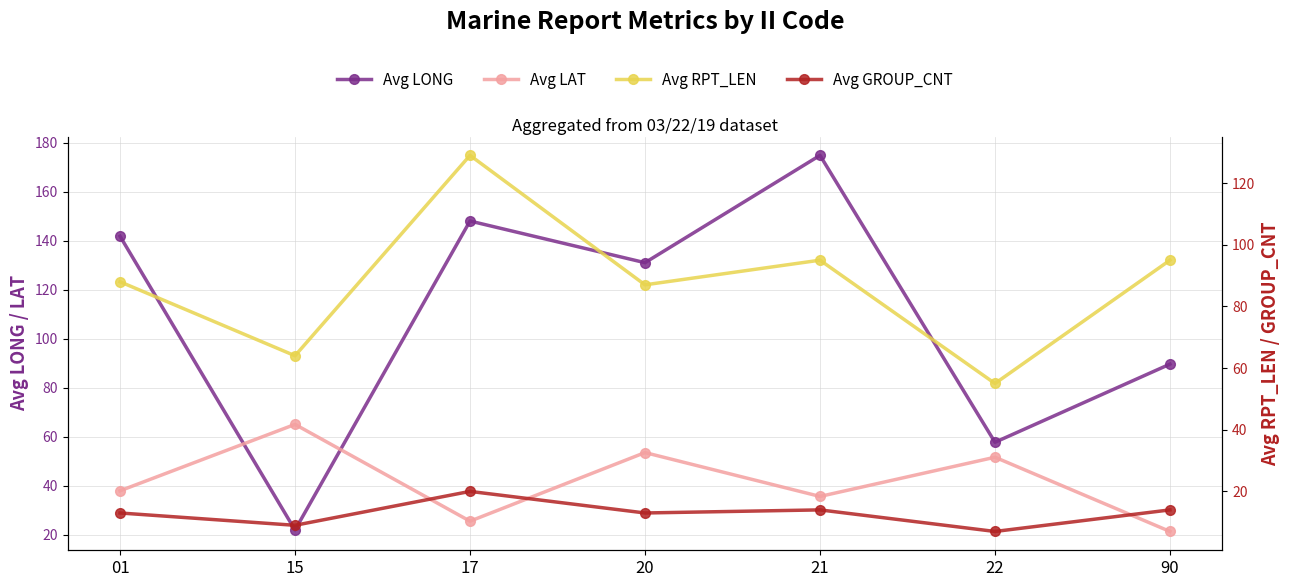

What is the sum of all Avg GROUP_CNT values?

90.0